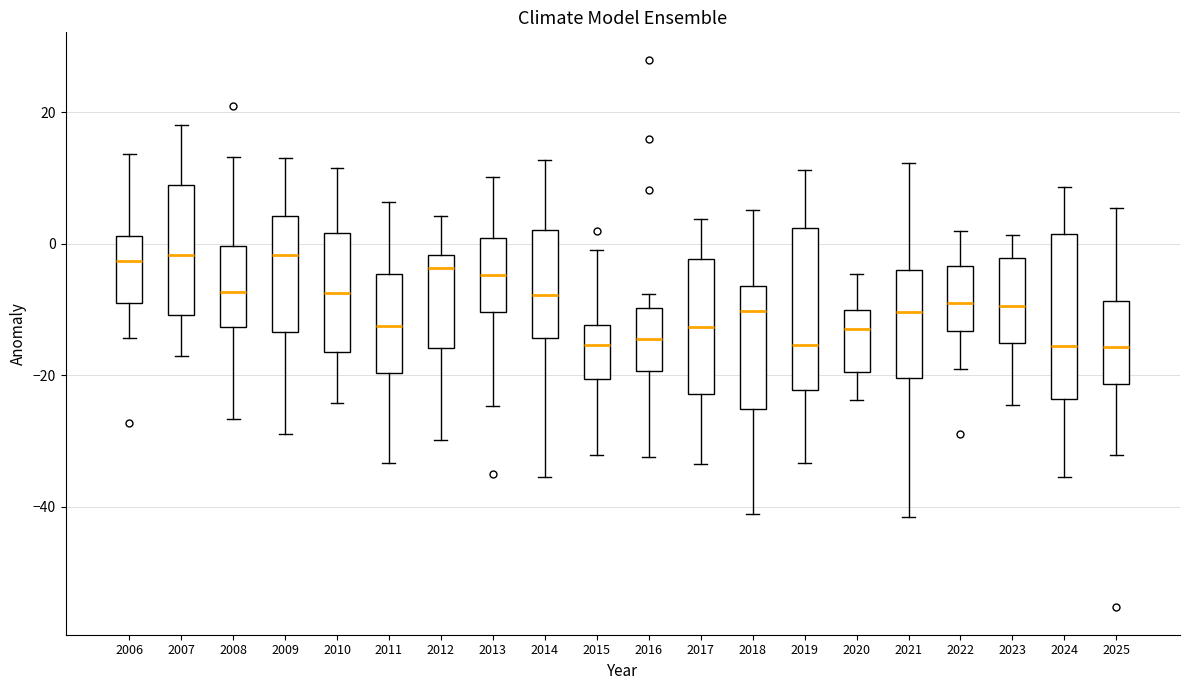

Reading left to right, transcribe this box plot: for each box, give where its median line is, the range the box spans, and where its two whiskers end, as read against the y-axis. The values are not printed on the chart, so give them approximately, as read against the axis.

2006: median -2, box -10 to 2, whiskers -14 to 14
2007: median -2, box -10 to 8, whiskers -18 to 18
2008: median -8, box -12 to 0, whiskers -26 to 14
2009: median -2, box -14 to 4, whiskers -28 to 14
2010: median -8, box -16 to 2, whiskers -24 to 12
2011: median -12, box -20 to -4, whiskers -34 to 6
2012: median -4, box -16 to -2, whiskers -30 to 4
2013: median -4, box -10 to 0, whiskers -24 to 10
2014: median -8, box -14 to 2, whiskers -36 to 12
2015: median -16, box -20 to -12, whiskers -32 to 0
2016: median -14, box -20 to -10, whiskers -32 to -8
2017: median -12, box -22 to -2, whiskers -34 to 4
2018: median -10, box -26 to -6, whiskers -42 to 6
2019: median -16, box -22 to 2, whiskers -34 to 12
2020: median -12, box -20 to -10, whiskers -24 to -4
2021: median -10, box -20 to -4, whiskers -42 to 12
2022: median -8, box -14 to -4, whiskers -20 to 2
2023: median -10, box -16 to -2, whiskers -24 to 2
2024: median -16, box -24 to 2, whiskers -36 to 8
2025: median -16, box -22 to -8, whiskers -32 to 6